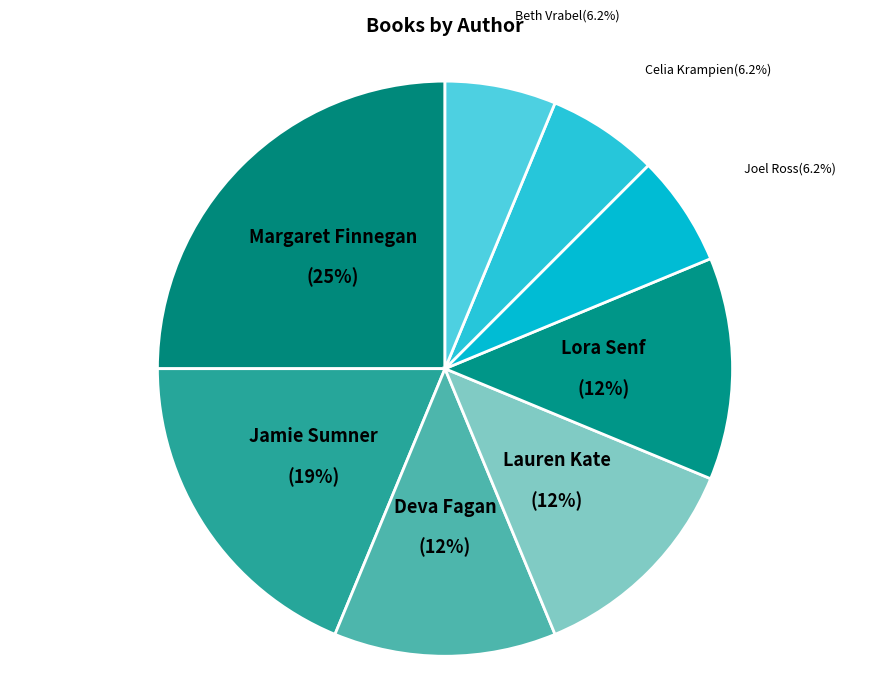

What percentage is the Joel Ross slice, to the nearest percent?

6%